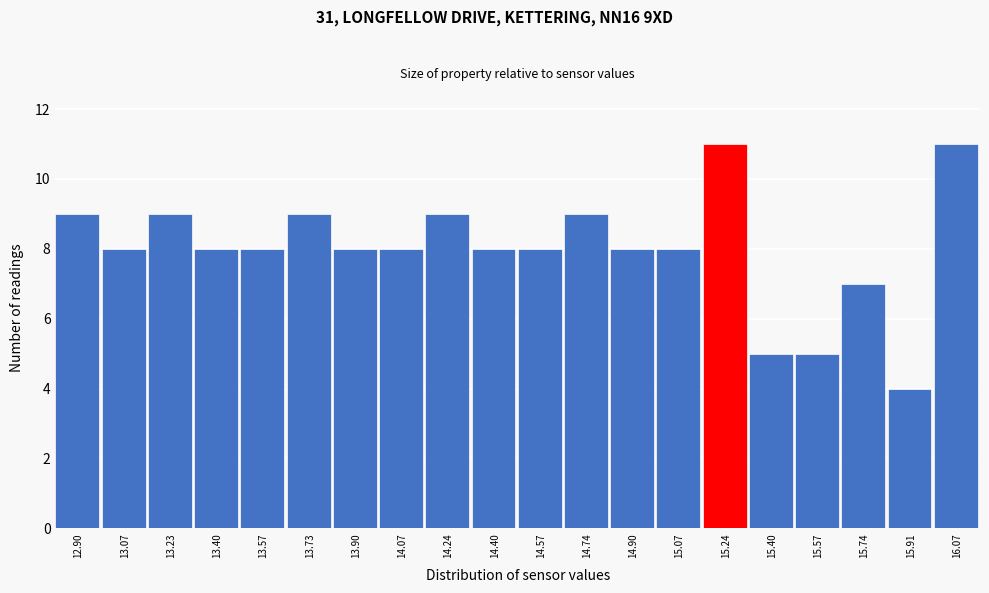

Reading left to right, list all the values displayed in this chart.

12.90=9	13.07=8	13.23=9	13.40=8	13.57=8	13.73=9	13.90=8	14.07=8	14.24=9	14.40=8	14.57=8	14.74=9	14.90=8	15.07=8	15.24=11	15.40=5	15.57=5	15.74=7	15.91=4	16.07=11